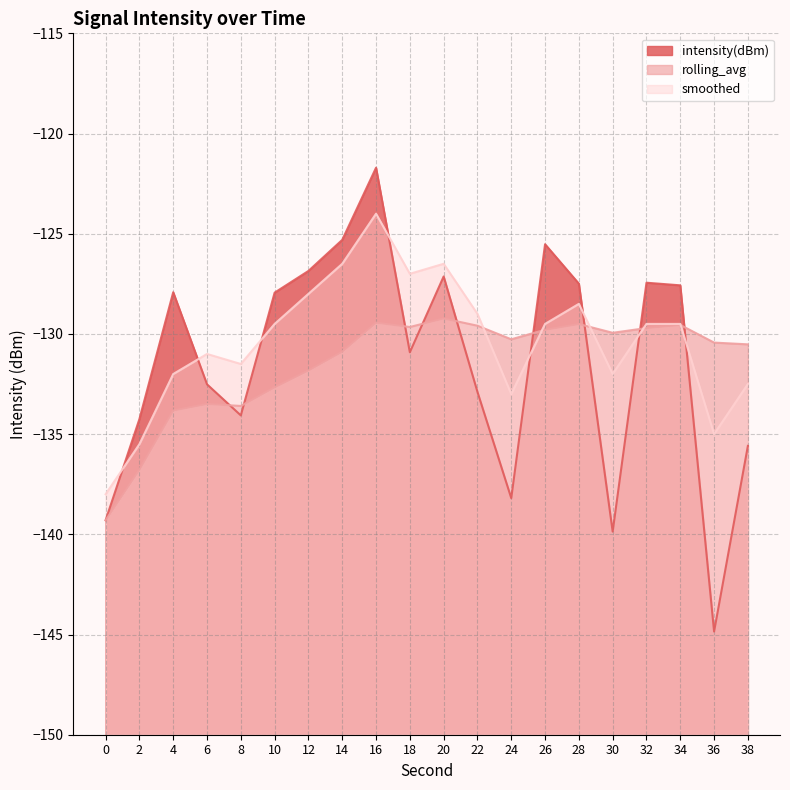

At which category does smoothed reach its first local peak?

6